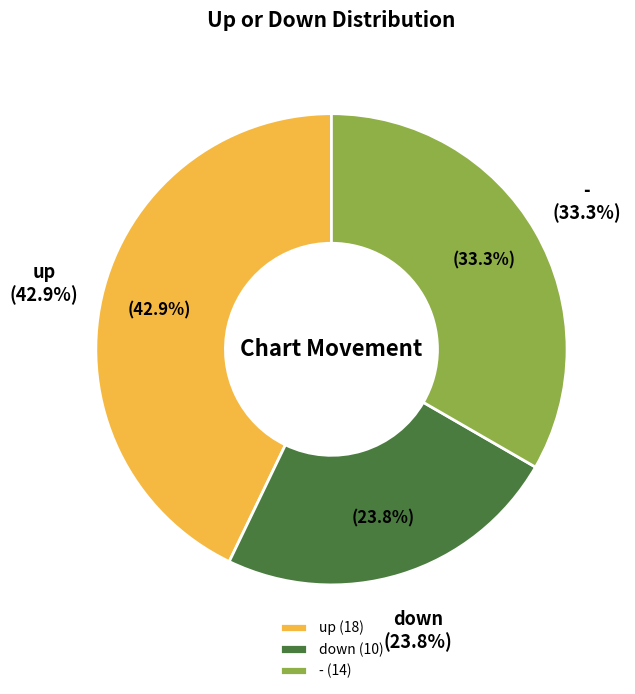

Between down and -, which is larger?

-